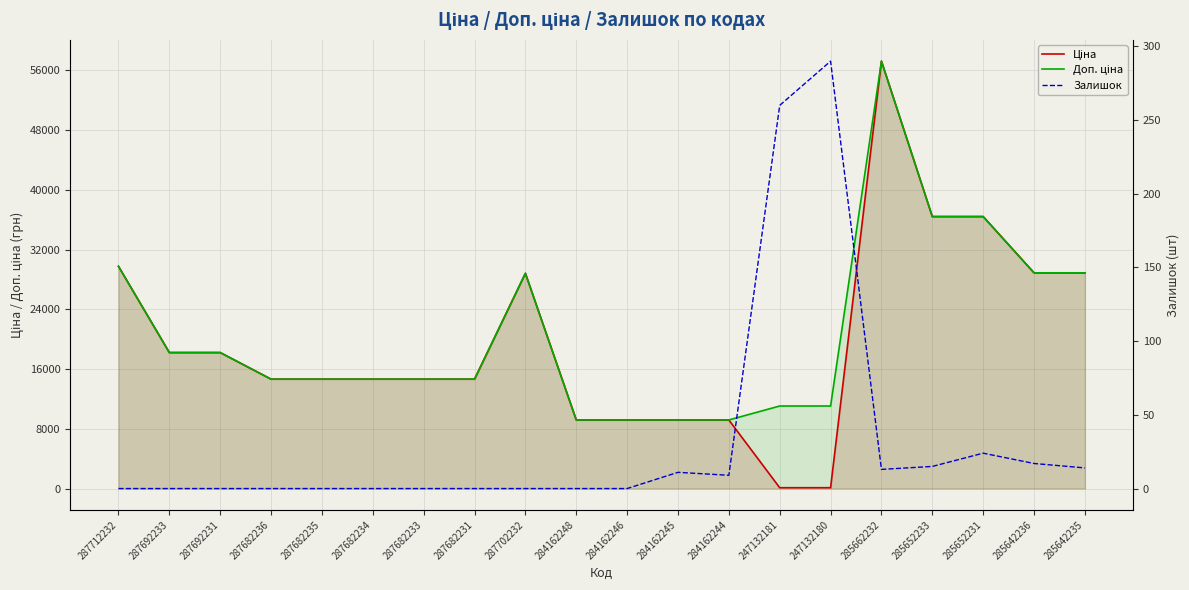

Reading left to right, extract all data points from this chart.

Ціна: 29761.5	18212.0	18212.0	14649.6	14649.6	14649.6	14649.6	14649.6	28821.8	9185.1	9185.1	9185.1	9185.1	110.5	110.5	57235.5	36424.0	36424.0	28890.3	28890.3
Доп. ціна: 29761.5	18212.0	18212.0	14649.6	14649.6	14649.6	14649.6	14649.6	28821.8	9185.1	9185.1	9185.1	9185.1	11055.0	11055.0	57235.5	36424.0	36424.0	28890.3	28890.3
Залишок: 0.0	0.0	0.0	0.0	0.0	0.0	0.0	0.0	0.0	0.0	0.0	11.0	9.0	260.0	290.0	13.0	15.0	24.0	17.0	14.0